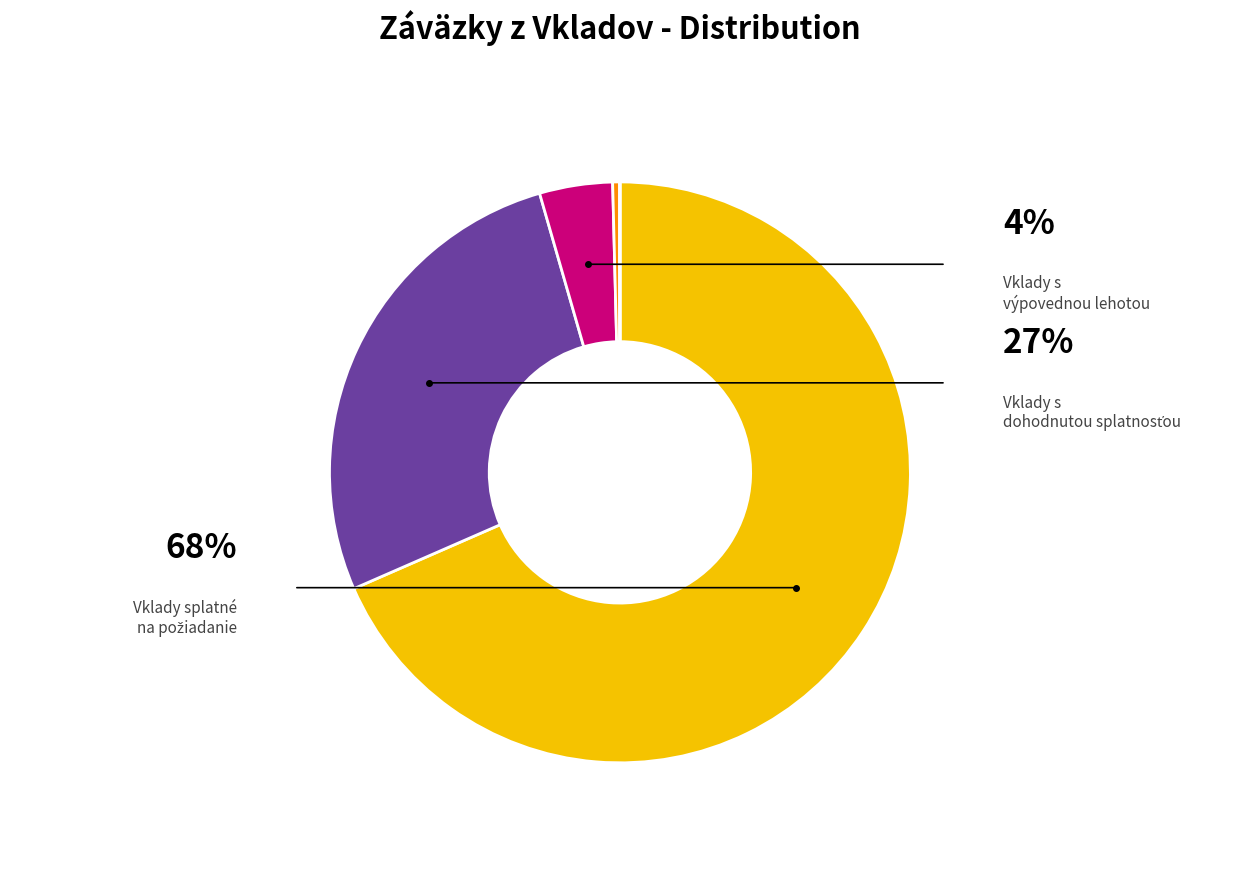

Rank the categories by value from lowest to highest.

Elektronické peniaze, Repo obchody, Vklady s výpovednou lehotou, Vklady s dohodnutou splatnosťou, Vklady splatné na požiadanie